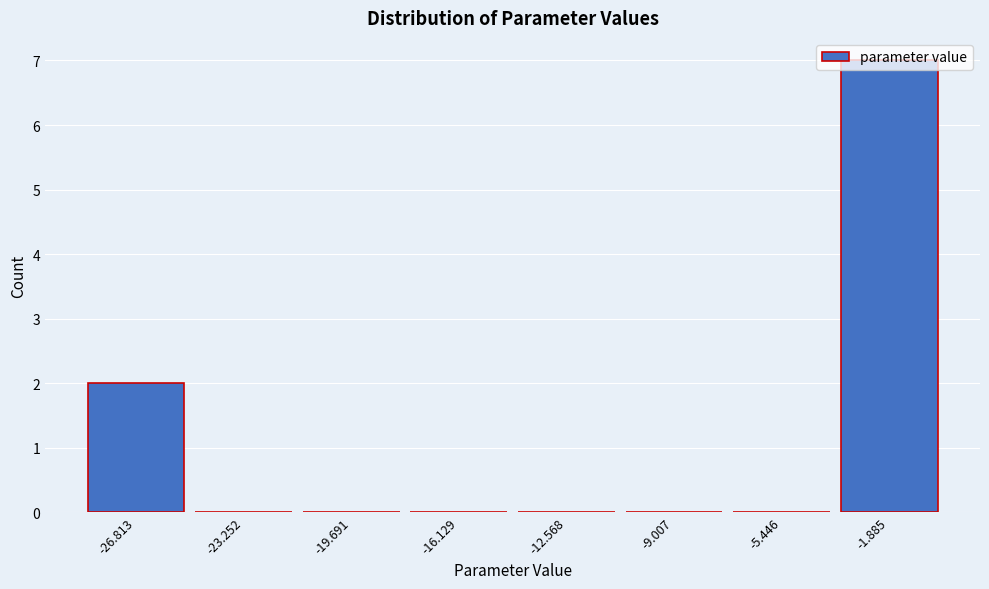

Is it true that the value at -23.252 is 0?

True